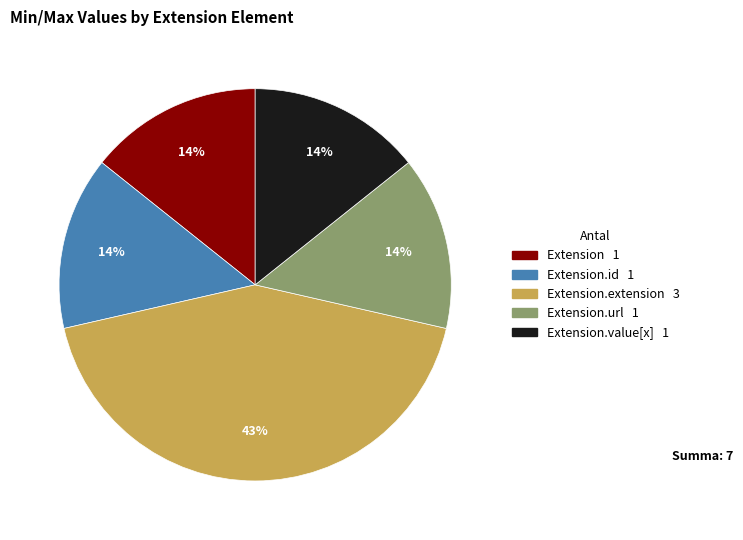

To the nearest percent, what is the average slice percentage?

20%